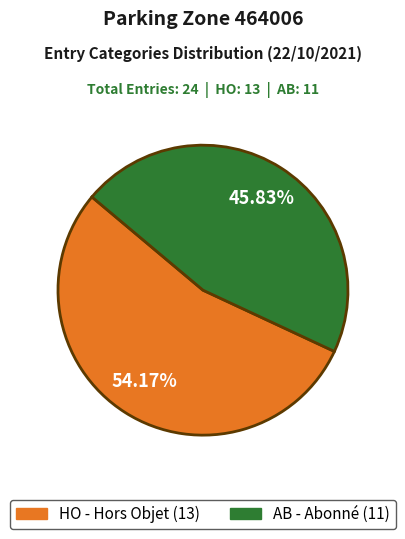

How many slices are in this pie chart?

2